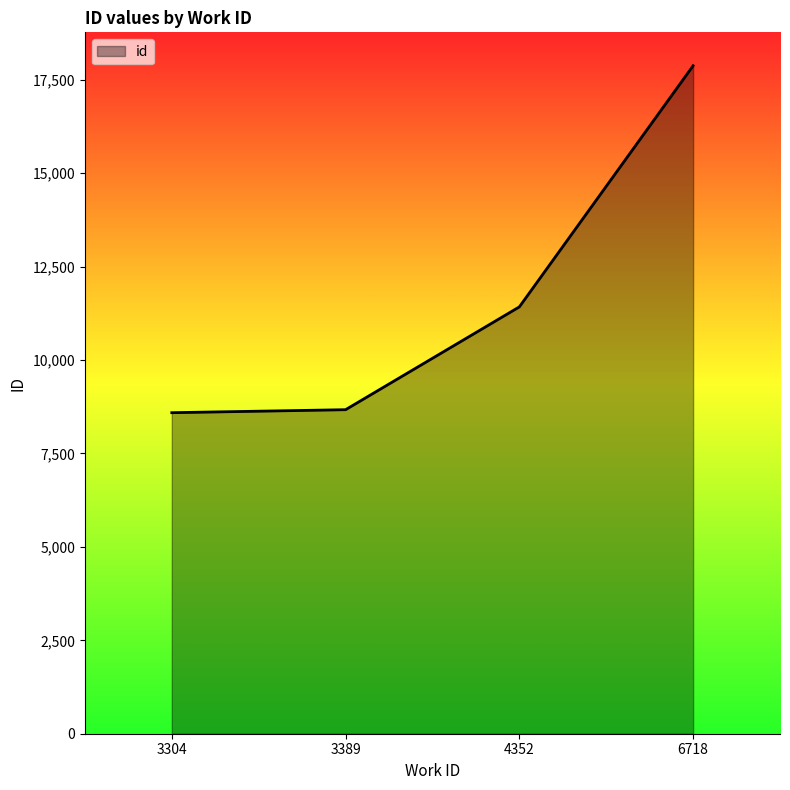

Where is the data nearest to the value 13233?

4352